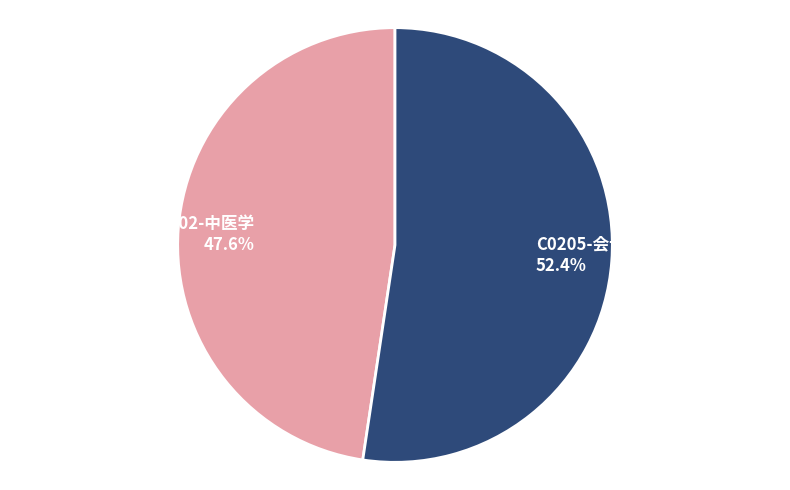

The A0202-中医学 slice represents 48% of the pie. True or false?

True